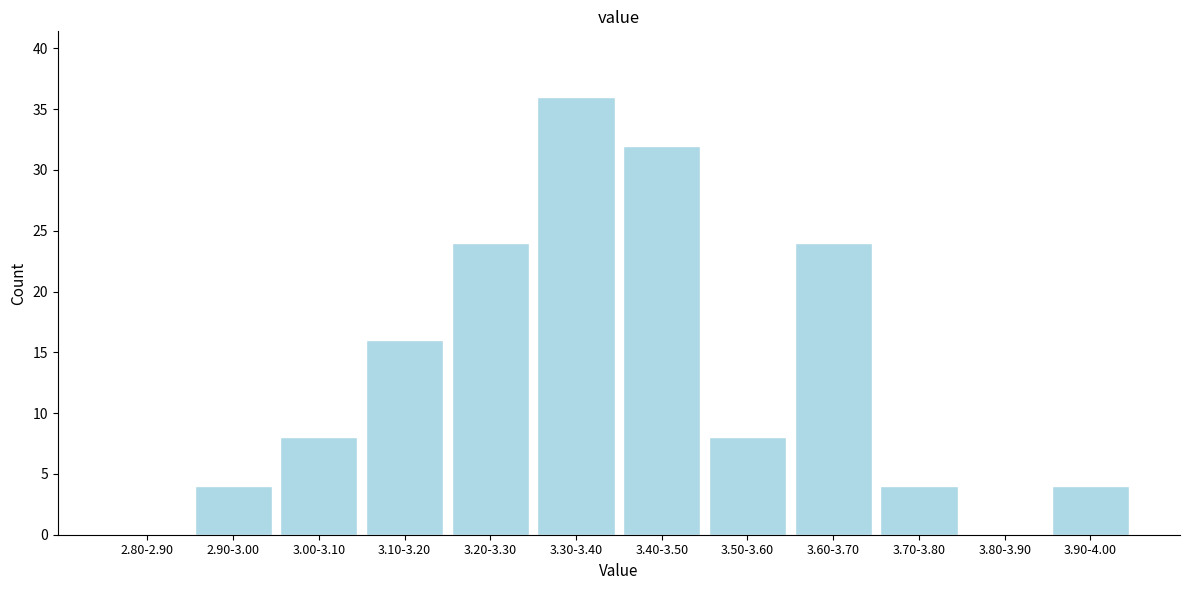

Reading left to right, list all the values displayed in this chart.

2.80-2.90=0	2.90-3.00=4	3.00-3.10=8	3.10-3.20=16	3.20-3.30=24	3.30-3.40=36	3.40-3.50=32	3.50-3.60=8	3.60-3.70=24	3.70-3.80=4	3.80-3.90=0	3.90-4.00=4